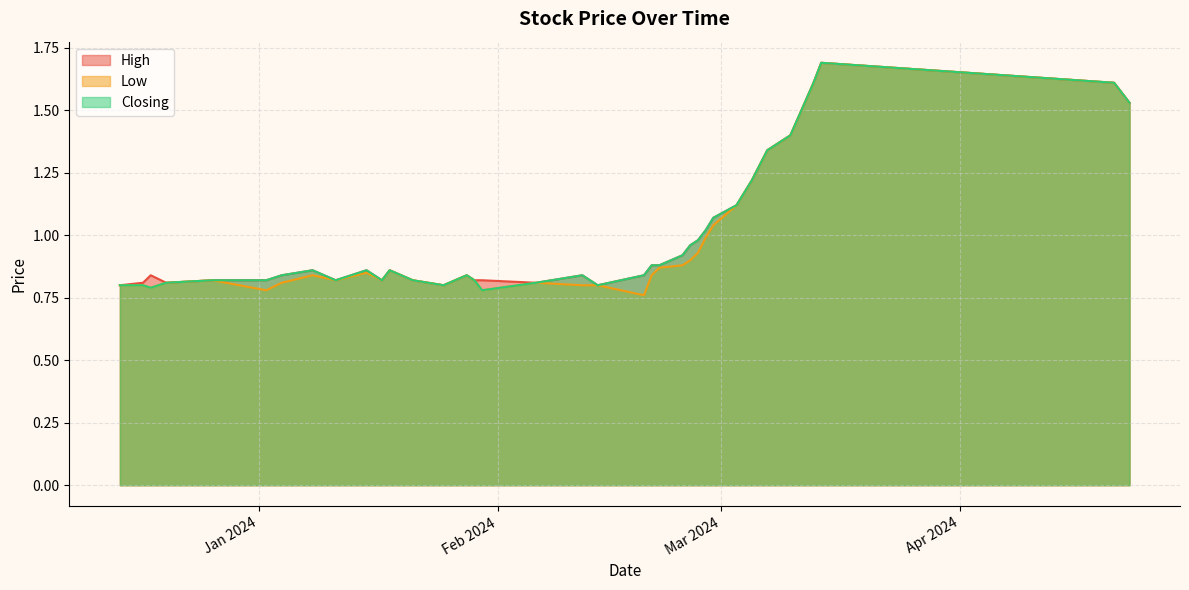

Reading left to right, list all the values displayed in this chart.

High: 23/04/2024=1.5	21/04/2024=1.6	14/03/2024=1.7	13/03/2024=1.6	12/03/2024=1.5	11/03/2024=1.5	10/03/2024=1.4	07/03/2024=1.3	06/03/2024=1.3	05/03/2024=1.2	04/03/2024=1.2	03/03/2024=1.1	29/02/2024=1.1	28/02/2024=1.0	27/02/2024=1.0	26/02/2024=1.0	25/02/2024=0.9	22/02/2024=0.9	21/02/2024=0.9	20/02/2024=0.8	14/02/2024=0.8	12/02/2024=0.8	06/02/2024=0.8	30/01/2024=0.8	29/01/2024=0.8	28/01/2024=0.8	25/01/2024=0.8	21/01/2024=0.8	18/01/2024=0.9	17/01/2024=0.8	15/01/2024=0.9	11/01/2024=0.8	08/01/2024=0.9	04/01/2024=0.8	02/01/2024=0.8	26/12/2023=0.8	20/12/2023=0.8	18/12/2023=0.8	17/12/2023=0.8	14/12/2023=0.8
Low: 23/04/2024=1.5	21/04/2024=1.6	14/03/2024=1.7	13/03/2024=1.6	12/03/2024=1.5	11/03/2024=1.5	10/03/2024=1.4	07/03/2024=1.3	06/03/2024=1.3	05/03/2024=1.2	04/03/2024=1.2	03/03/2024=1.1	29/02/2024=1.0	28/02/2024=1.0	27/02/2024=0.9	26/02/2024=0.9	25/02/2024=0.9	22/02/2024=0.9	21/02/2024=0.8	20/02/2024=0.8	14/02/2024=0.8	12/02/2024=0.8	06/02/2024=0.8	30/01/2024=0.8	29/01/2024=0.8	28/01/2024=0.8	25/01/2024=0.8	21/01/2024=0.8	18/01/2024=0.9	17/01/2024=0.8	15/01/2024=0.8	11/01/2024=0.8	08/01/2024=0.8	04/01/2024=0.8	02/01/2024=0.8	26/12/2023=0.8	20/12/2023=0.8	18/12/2023=0.8	17/12/2023=0.8	14/12/2023=0.8
Closing: 23/04/2024=1.5	21/04/2024=1.6	14/03/2024=1.7	13/03/2024=1.6	12/03/2024=1.5	11/03/2024=1.5	10/03/2024=1.4	07/03/2024=1.3	06/03/2024=1.3	05/03/2024=1.2	04/03/2024=1.2	03/03/2024=1.1	29/02/2024=1.1	28/02/2024=1.0	27/02/2024=1.0	26/02/2024=1.0	25/02/2024=0.9	22/02/2024=0.9	21/02/2024=0.9	20/02/2024=0.8	14/02/2024=0.8	12/02/2024=0.8	06/02/2024=0.8	30/01/2024=0.8	29/01/2024=0.8	28/01/2024=0.8	25/01/2024=0.8	21/01/2024=0.8	18/01/2024=0.9	17/01/2024=0.8	15/01/2024=0.9	11/01/2024=0.8	08/01/2024=0.9	04/01/2024=0.8	02/01/2024=0.8	26/12/2023=0.8	20/12/2023=0.8	18/12/2023=0.8	17/12/2023=0.8	14/12/2023=0.8